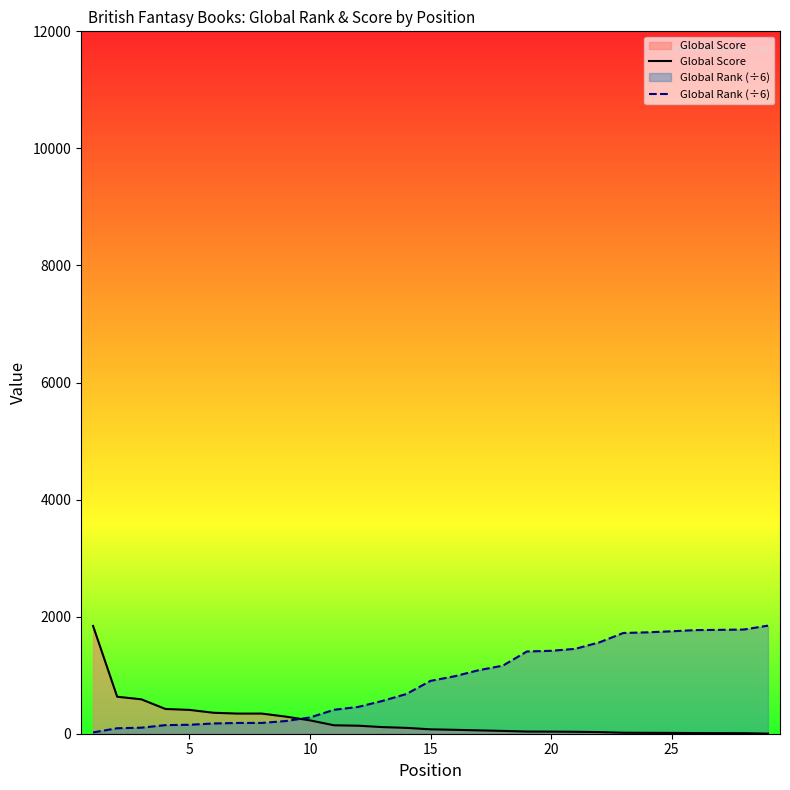

Rank the series by their average value, from lowest to highest.

Global Score, Global Rank (÷6)